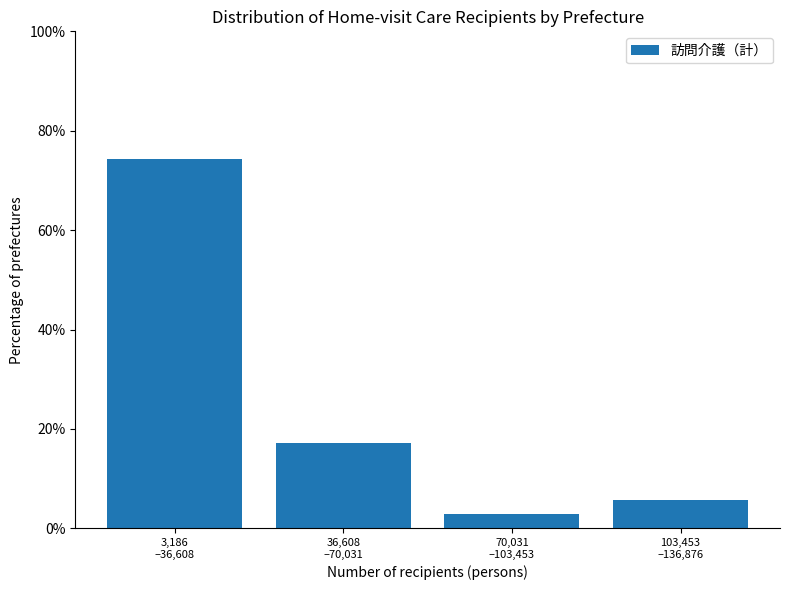

Reading left to right, what are all the values shown in this chart?

74.3	17.1	2.9	5.7